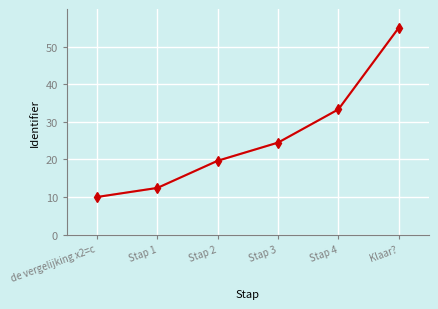

How many values are below 24?

3